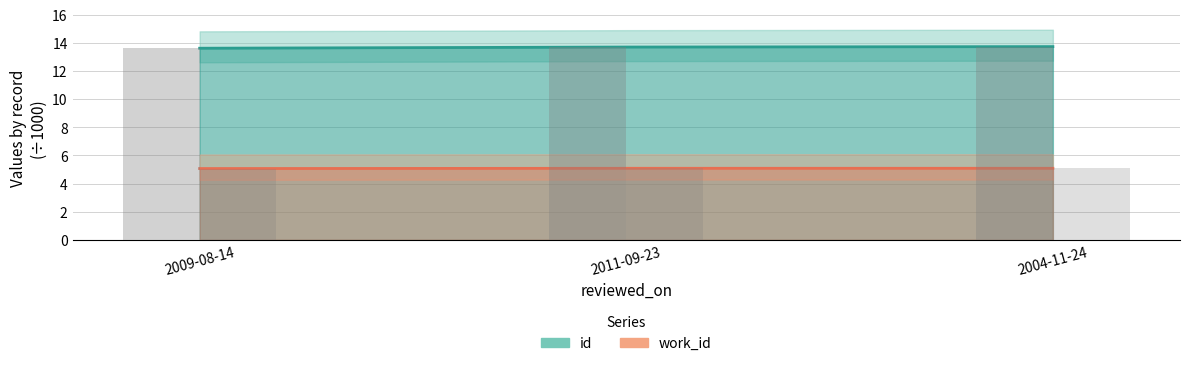

Is it true that id equals 4.0 at 2009-08-14?

False